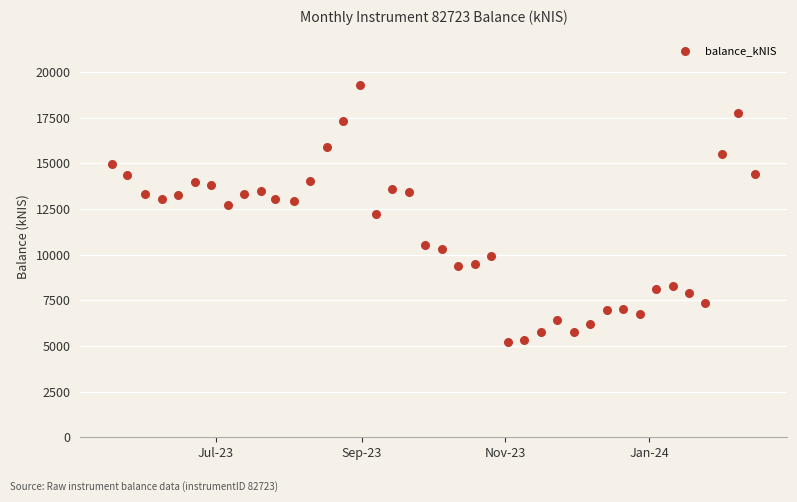

What is the range of Y values (max minus min)?

14072.9